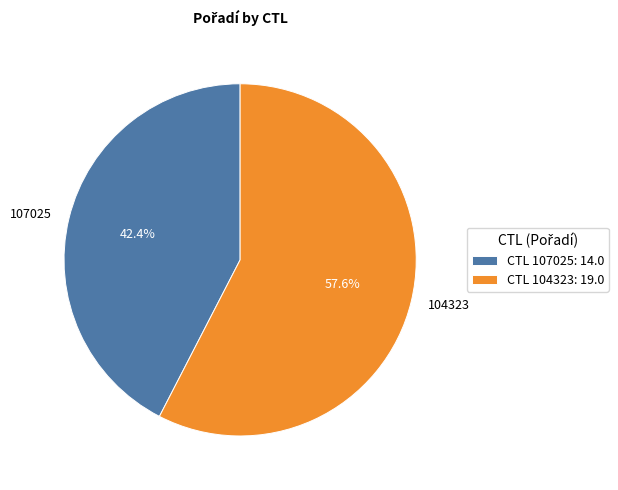

Is it true that 104323 is 52% of the pie?

False